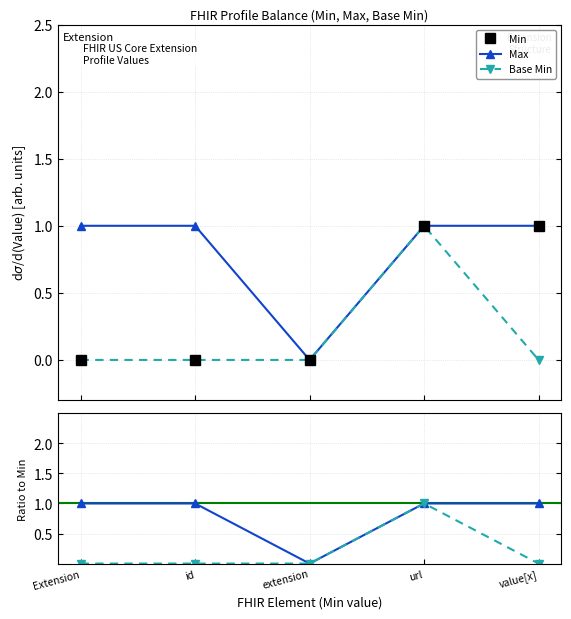

True or false: Min has more than 2 points higher than both neighbors.

False